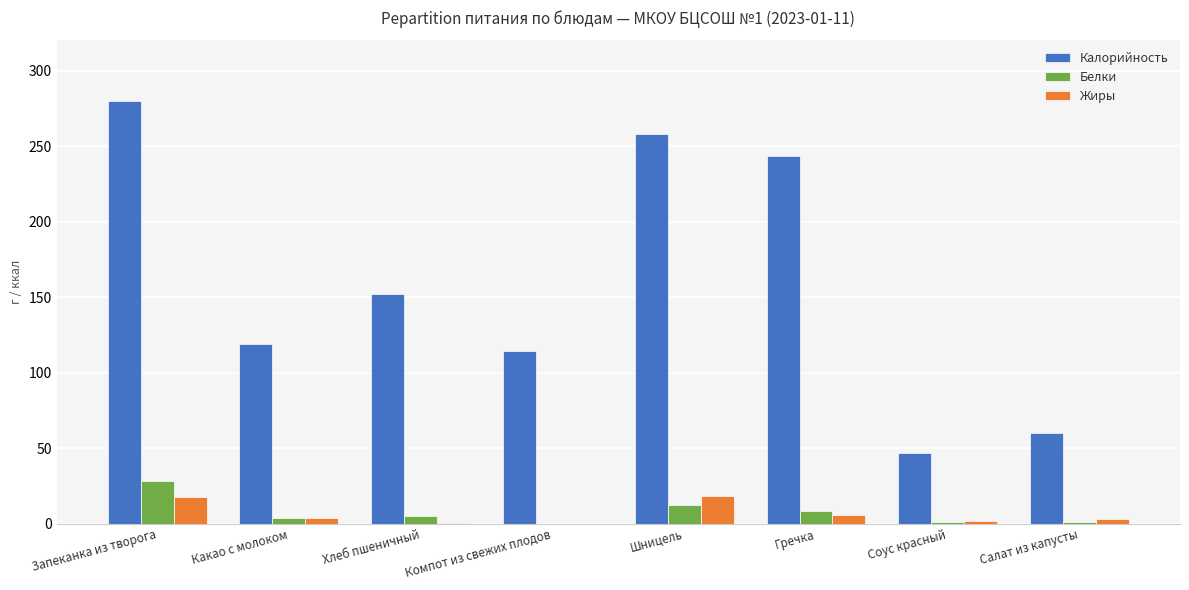

Which series changed the most between Какао с молоком and Хлеб пшеничный?

Калорийность